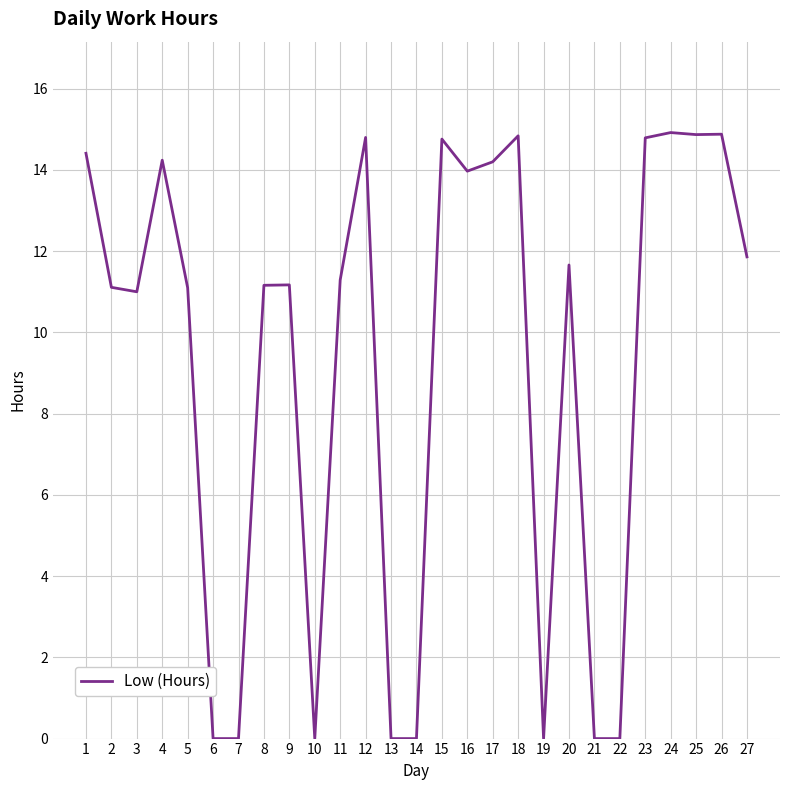

Is it true that the value at 3 is 11.0?

True